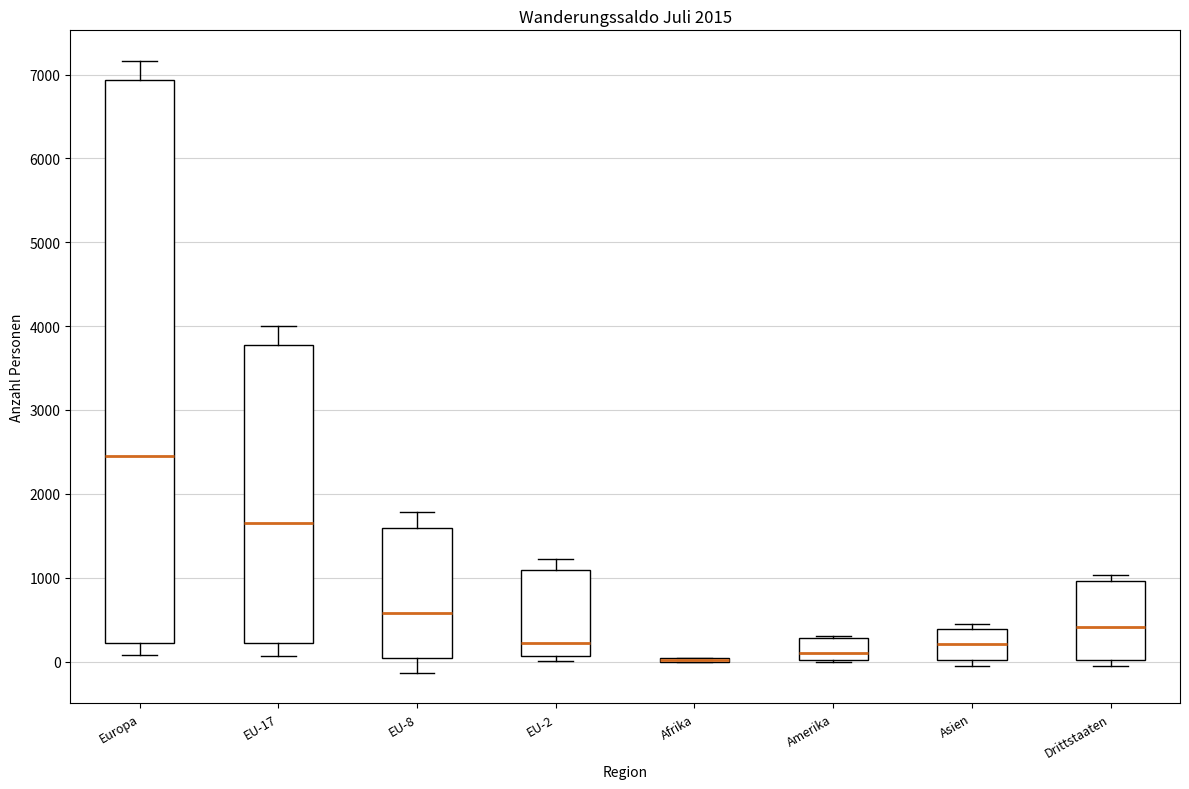

Where does the upper whisker of the box for EU-17 end on the y-axis? The values are not printed on the chart, so give them approximately, as read against the axis.

4000